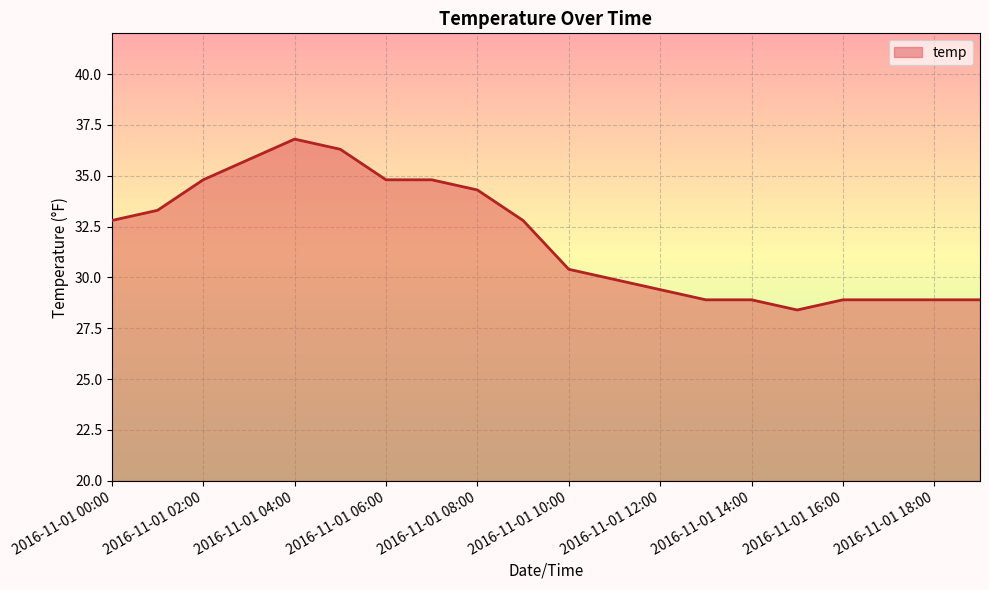

What is the difference between the maximum and minimum values?

8.4